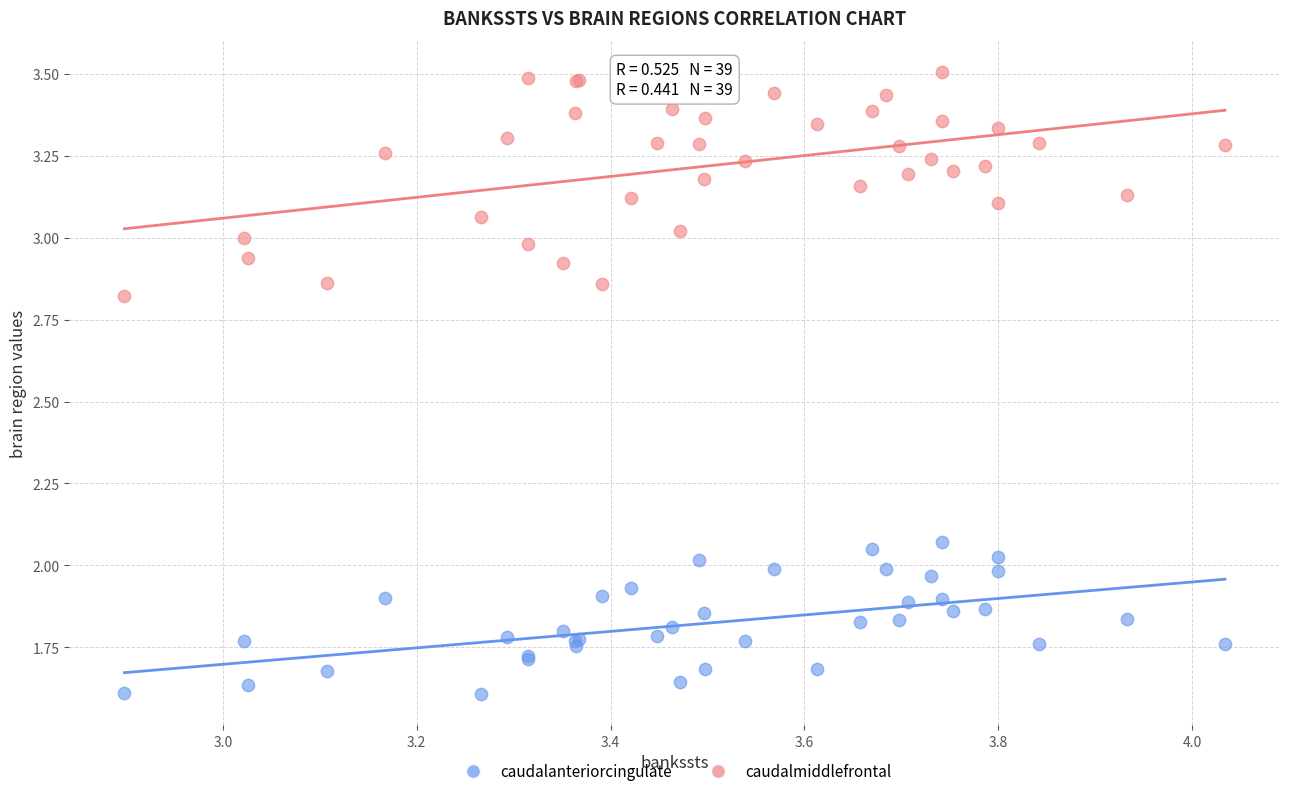

Which series contains the lowest Y value?

caudalanteriorcingulate